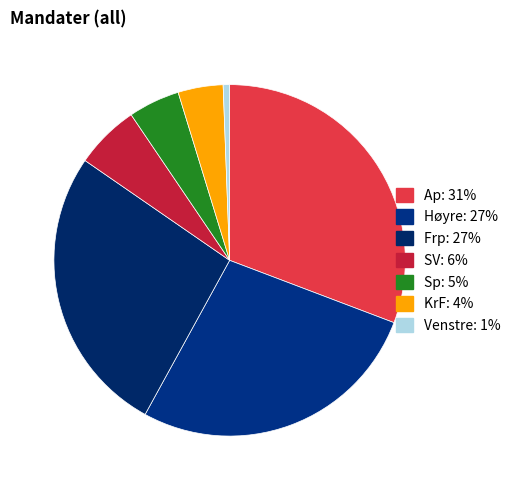

True or false: Venstre accounts for 1% of the total.

True